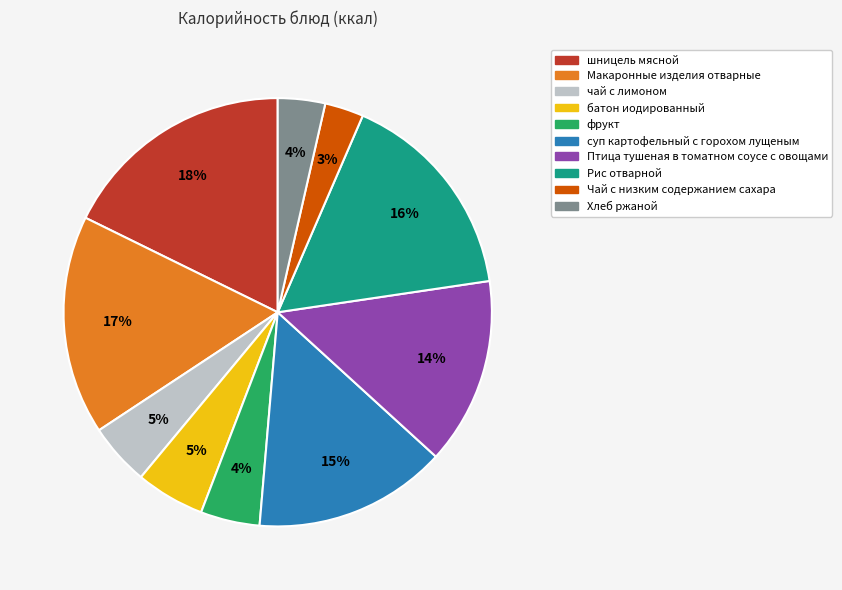

Is there a majority slice in this chart?

No